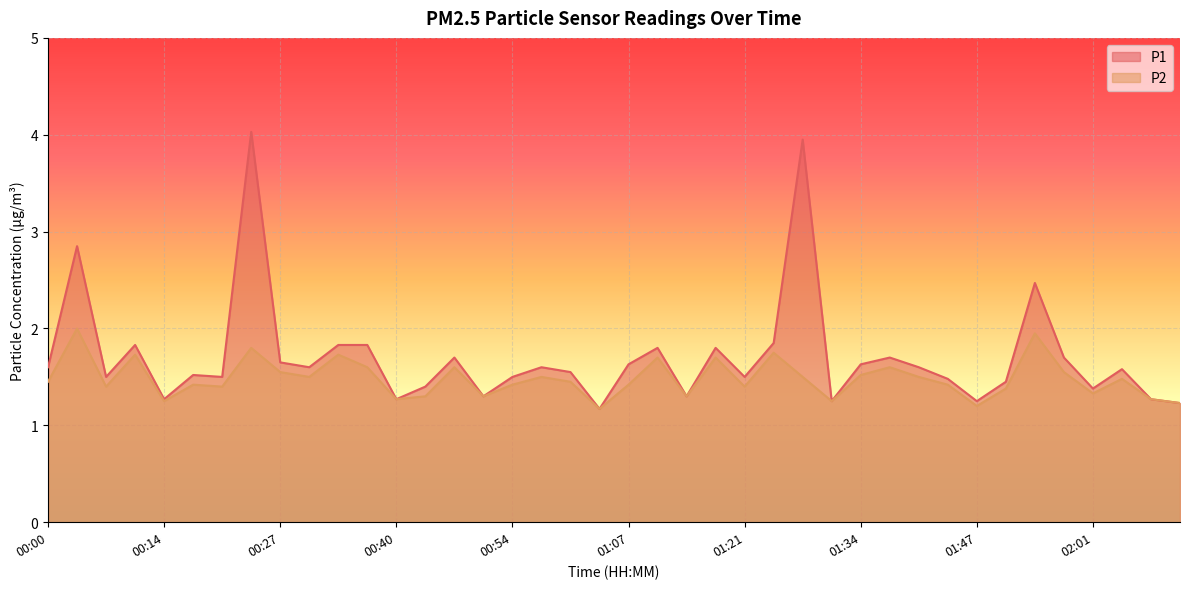

True or false: P1 and P2 intersect in this chart.

False